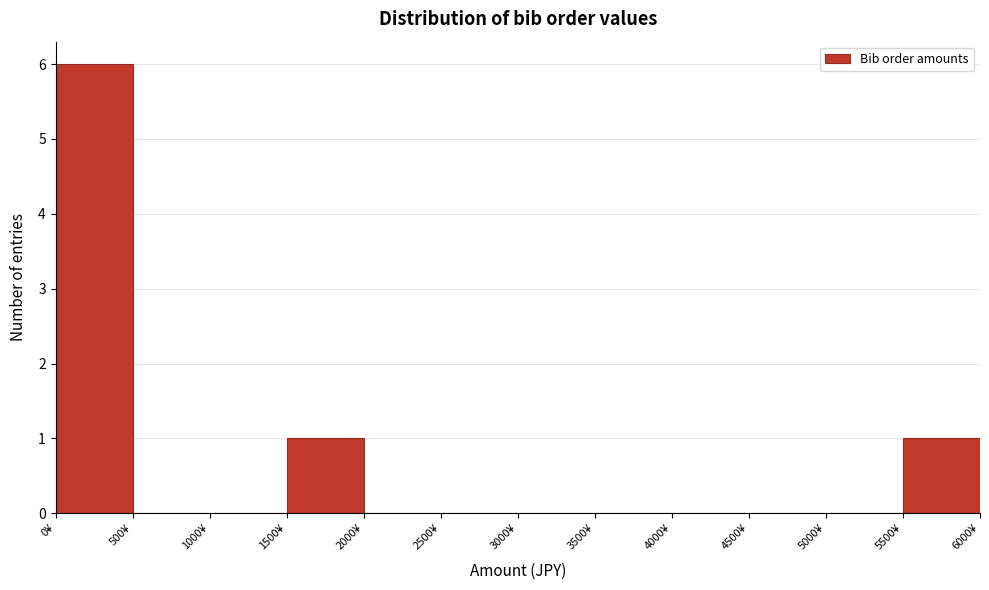

Over which range of the x-axis is the bar tallest?

0 to 500